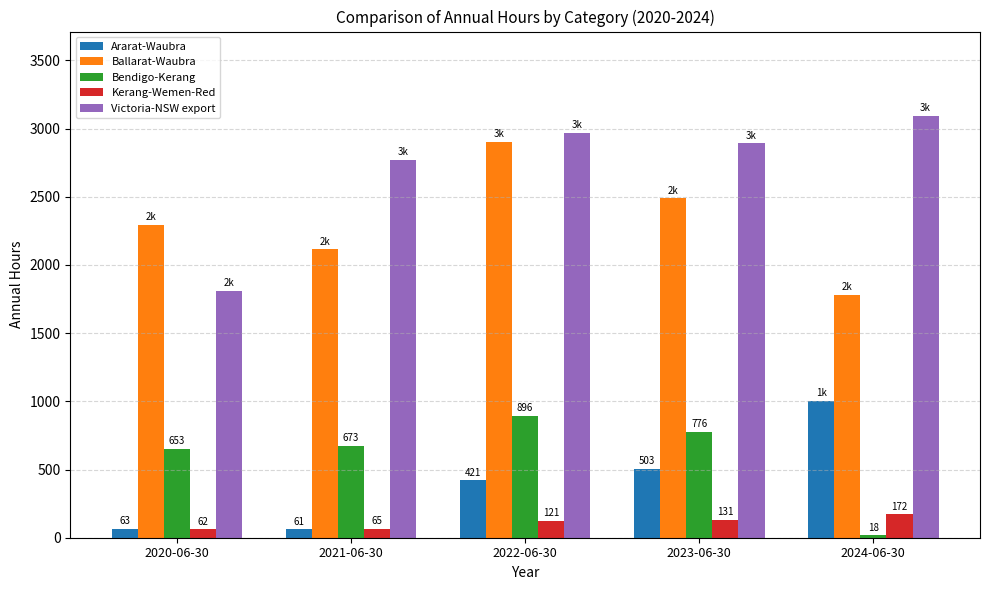

Is it true that Kerang-Wemen-Red equals 65 at 2021-06-30?

True